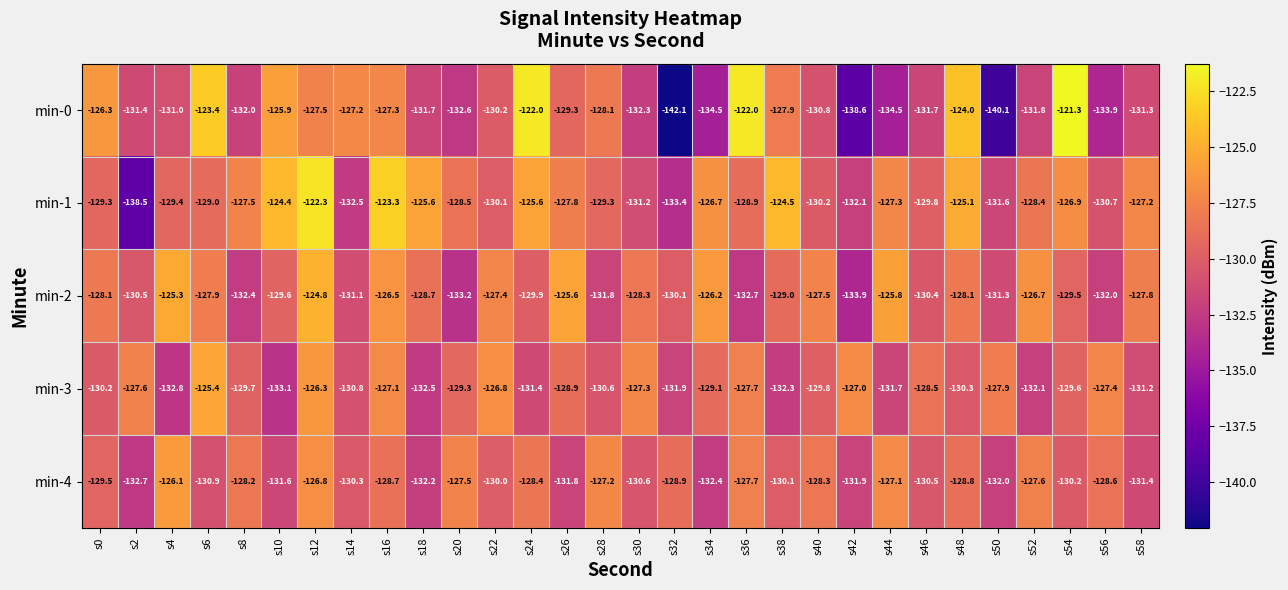

At how many categories does at least one series exceed -132?

30